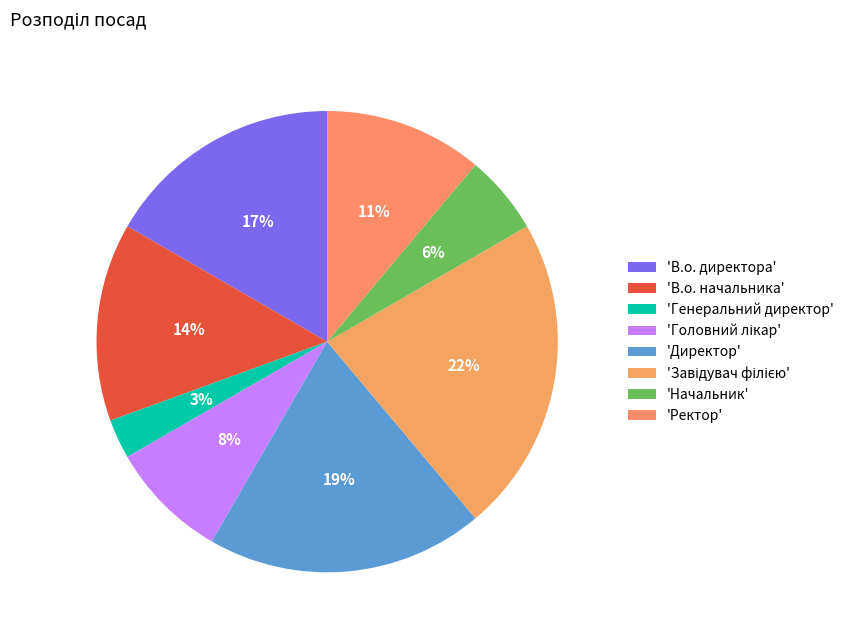

How many slices are in this pie chart?

8